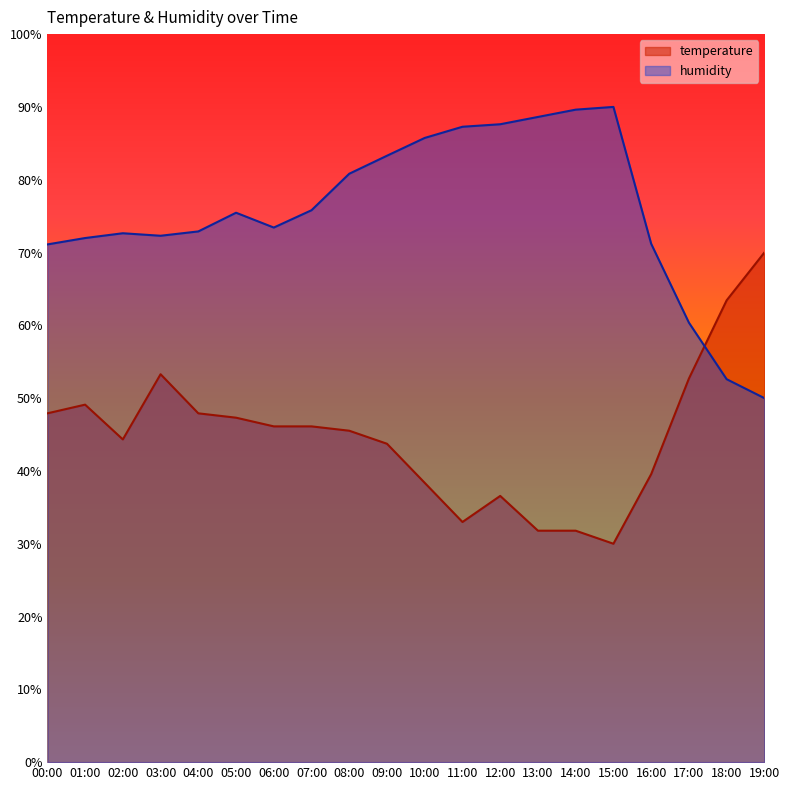

Reading left to right, transcribe all the data shown in this chart.

temperature: 00:00=47.9	01:00=49.1	02:00=44.3	03:00=53.3	04:00=47.9	05:00=47.3	06:00=46.1	07:00=46.1	08:00=45.5	09:00=43.7	10:00=38.4	11:00=33.0	12:00=36.6	13:00=31.8	14:00=31.8	15:00=30.0	16:00=39.6	17:00=52.7	18:00=63.4	19:00=70.0
humidity: 00:00=71.1	01:00=72.0	02:00=72.6	03:00=72.3	04:00=72.9	05:00=75.5	06:00=73.4	07:00=75.8	08:00=80.8	09:00=83.3	10:00=85.7	11:00=87.3	12:00=87.6	13:00=88.6	14:00=89.6	15:00=90.0	16:00=71.2	17:00=60.4	18:00=52.6	19:00=50.0